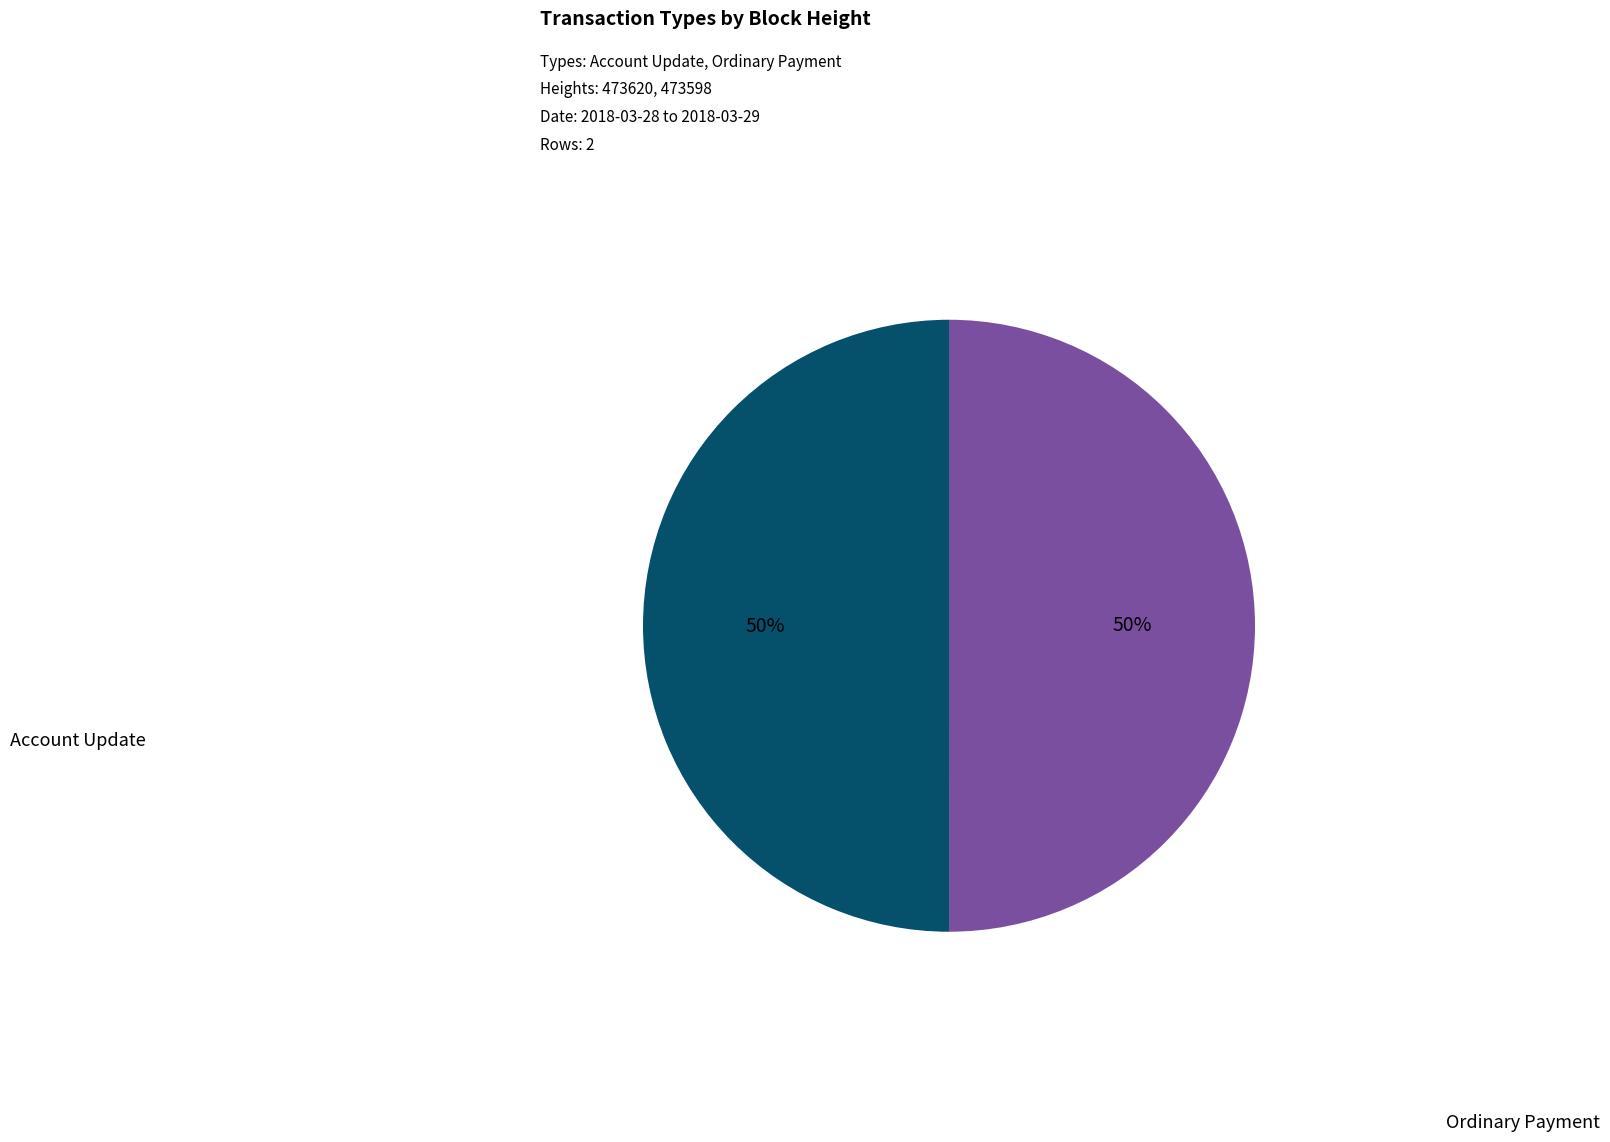

What is the ratio of the value at Account Update to the value at Ordinary Payment?

1.0